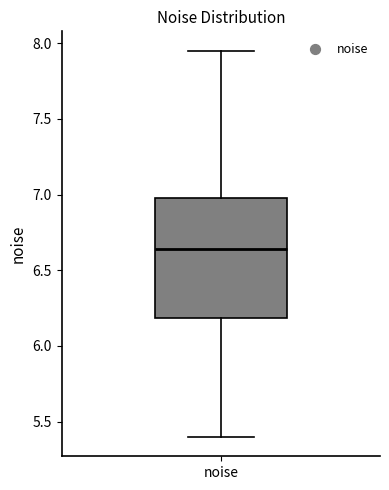

Transcribe this box plot: give where the median line is, the range the box spans, and where the two whiskers end, as read against the y-axis. The values are not printed on the chart, so give them approximately, as read against the axis.

median 6.65, box 6.20 to 7.00, whiskers 5.40 to 7.95